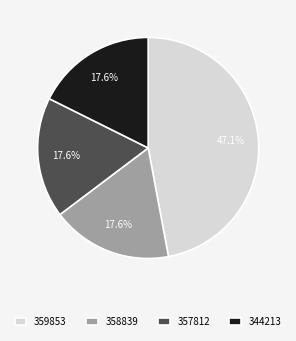

Do 357812 and 358839 together represent more than half of the pie?

No